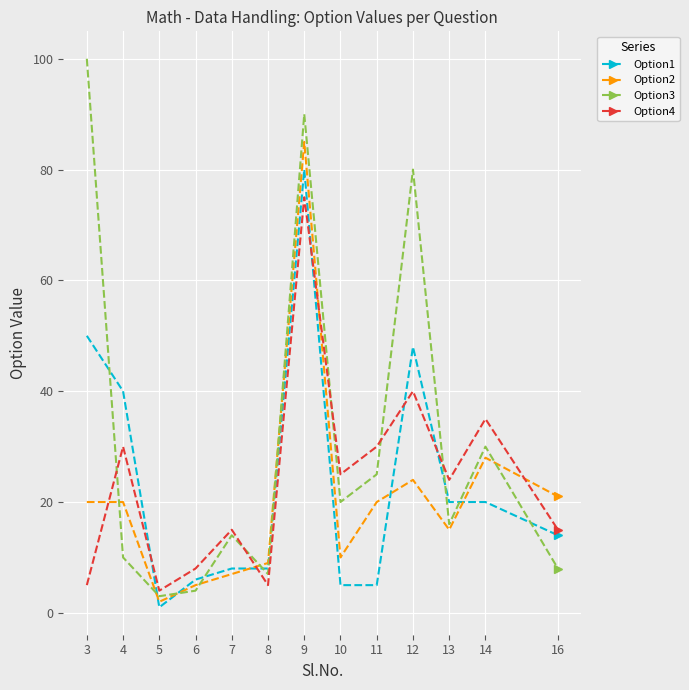

Count the number of categories in the chart.

13